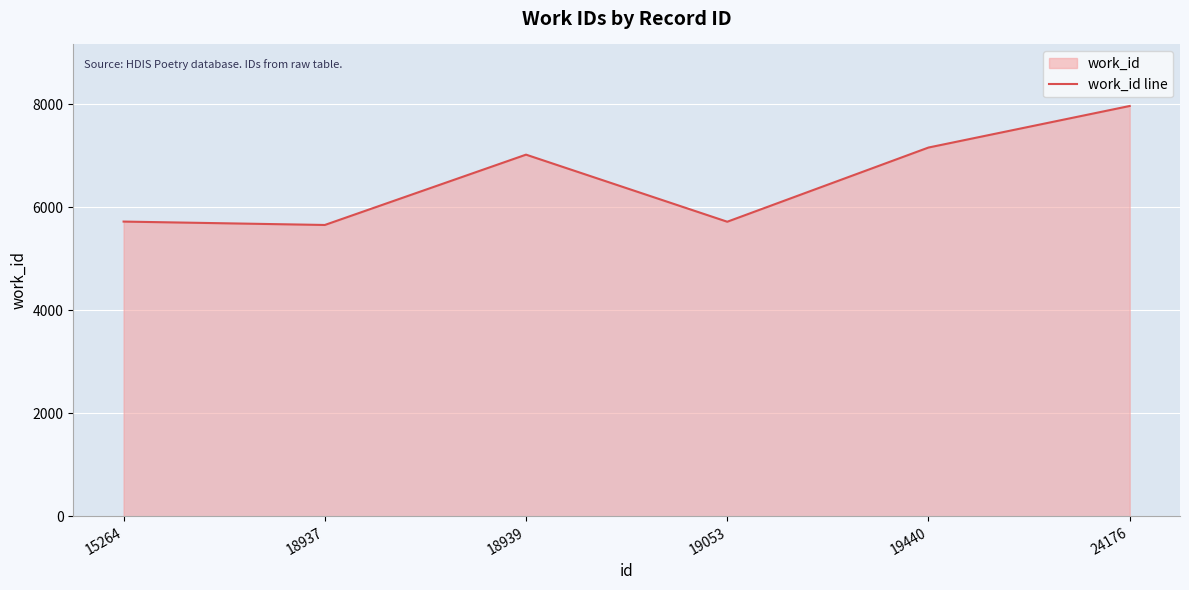

Between 24176 and 18939, which is larger?

24176